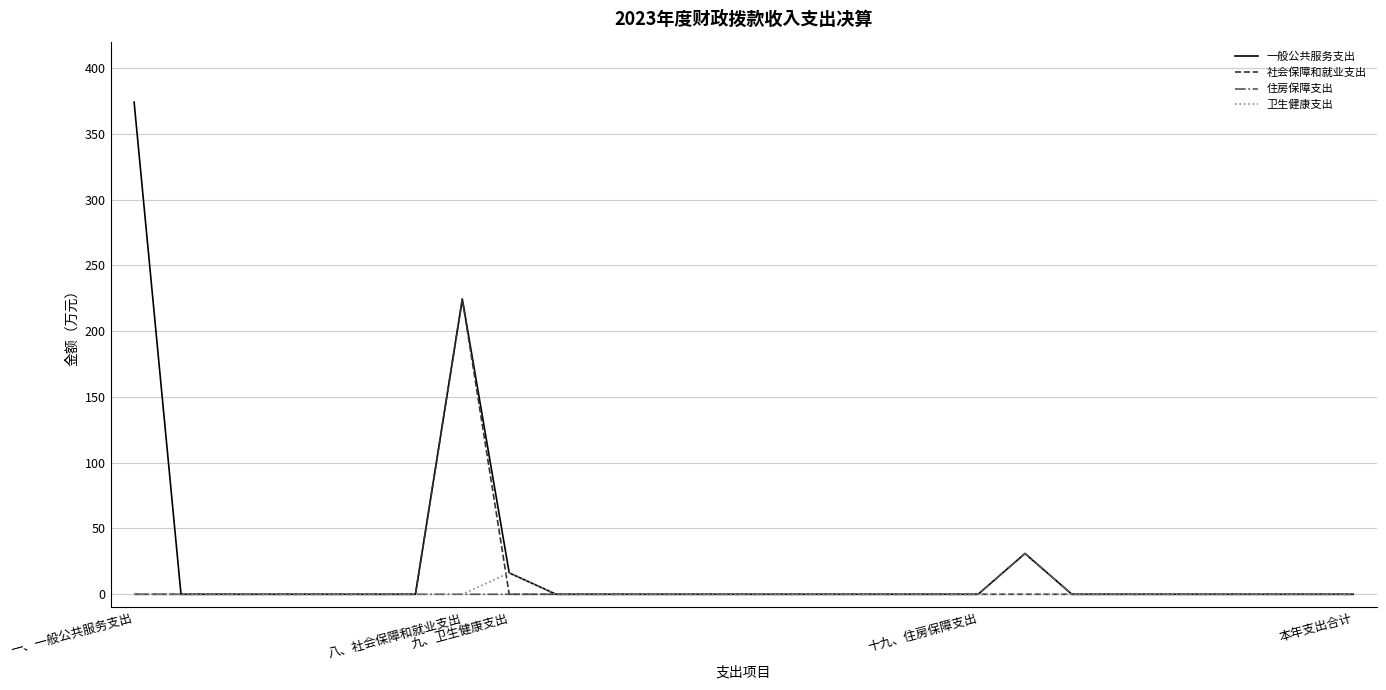

Which series has the widest spread of values?

一般公共服务支出